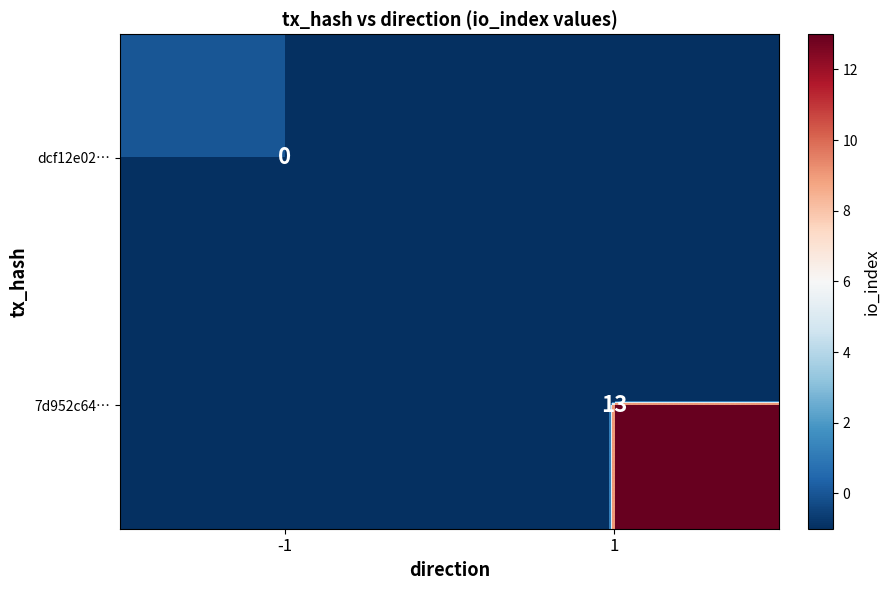

The 7d952c64… series shows 6 at 1. True or false?

False